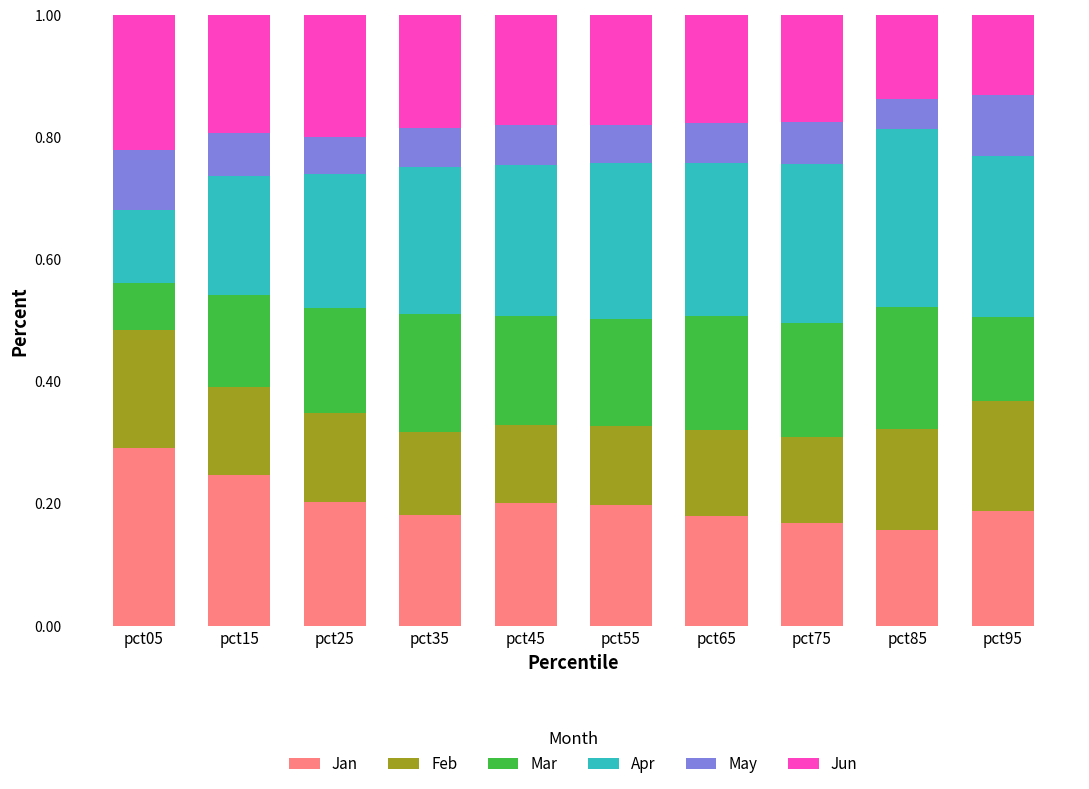

What is the total value across all series at pct05?

1.0